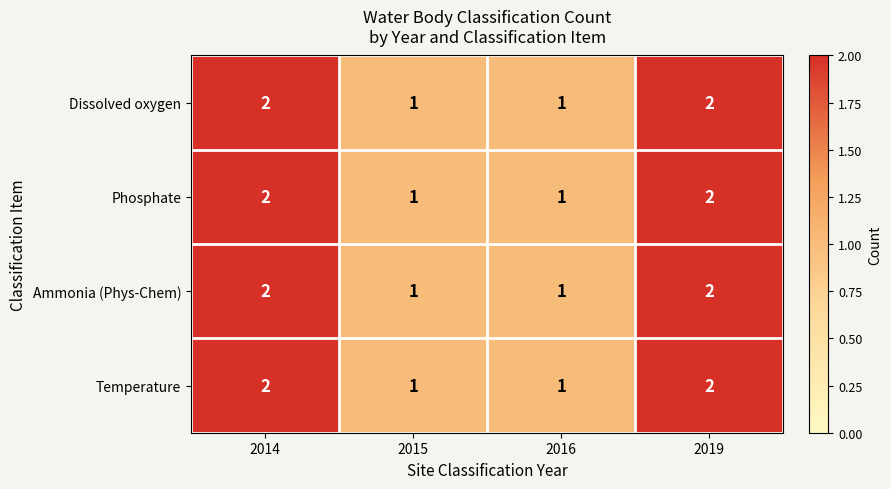

Is it true that Dissolved oxygen equals 2 at 2019?

True